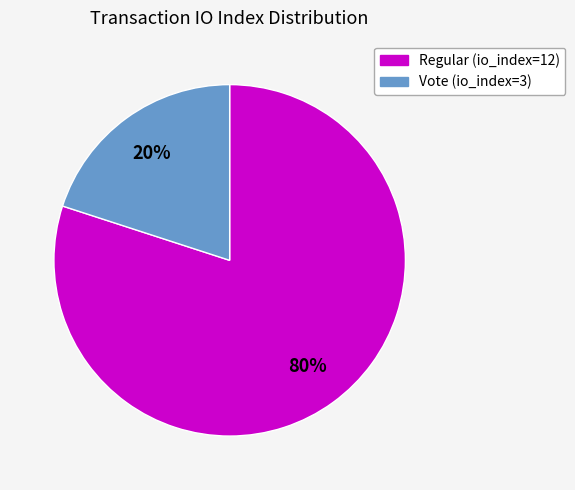

How many slices are in this pie chart?

2